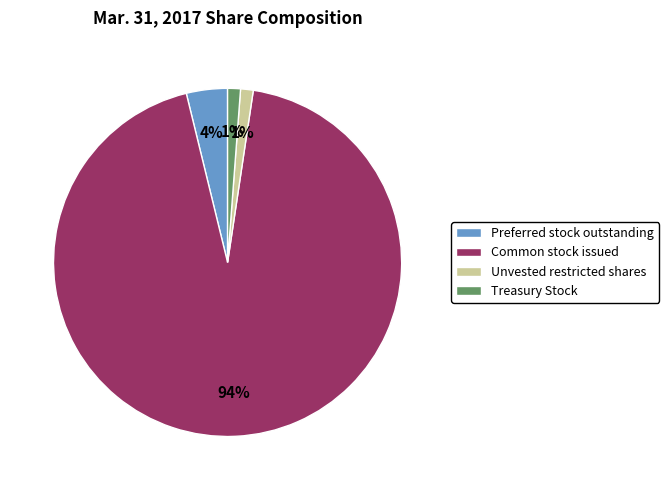

Which category has the biggest portion of the pie?

Common stock issued